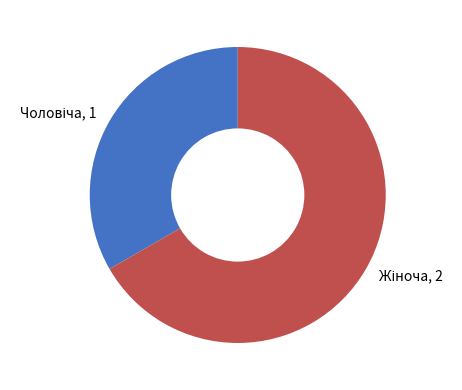

Is there any slice that represents more than half of the pie?

Yes